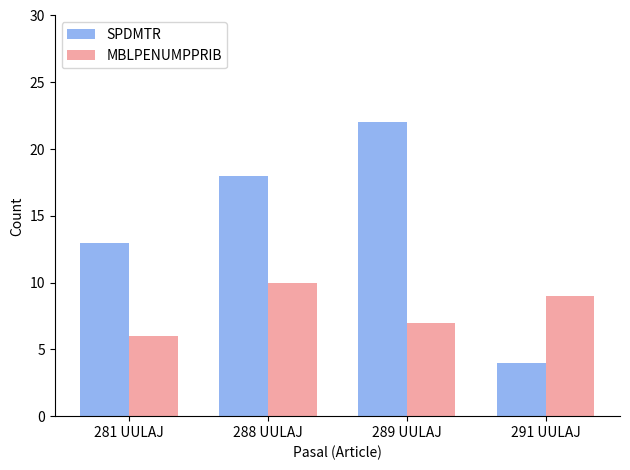

Which category has the highest value across all series?

289 UULAJ